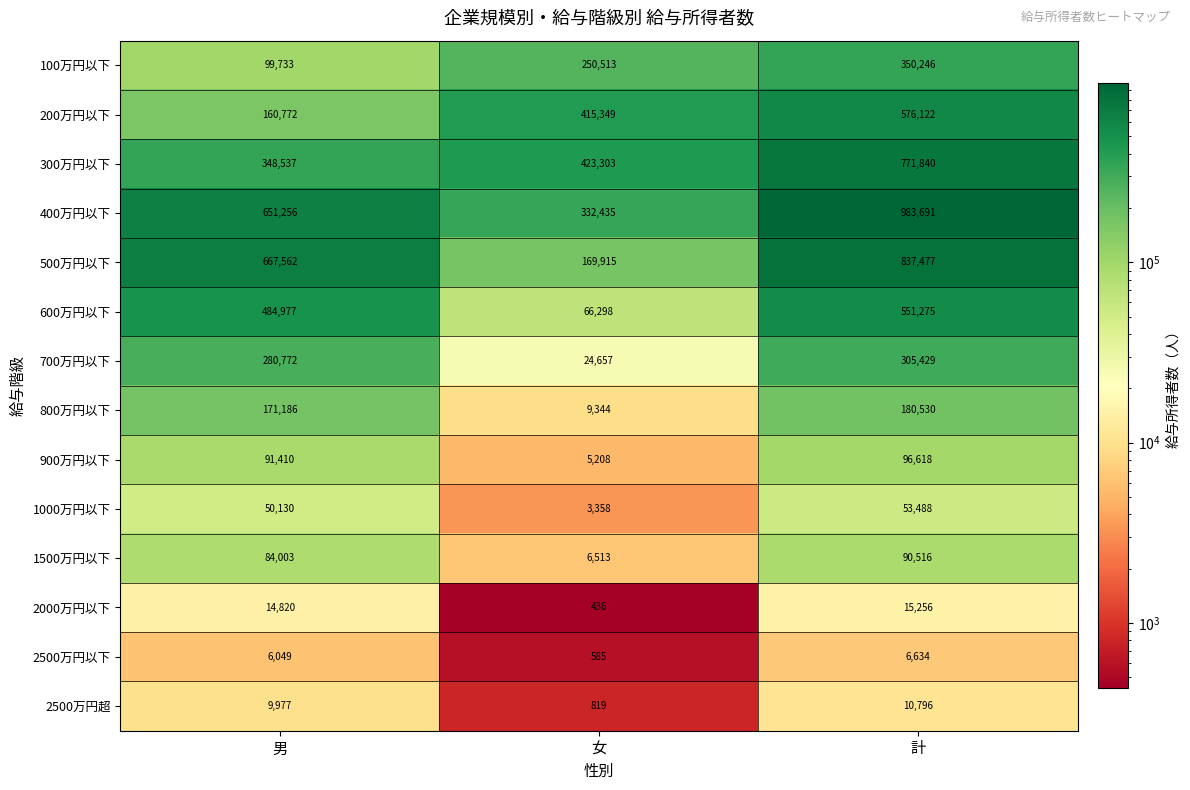

What is the spread (max minus min) of values at 女?

422867